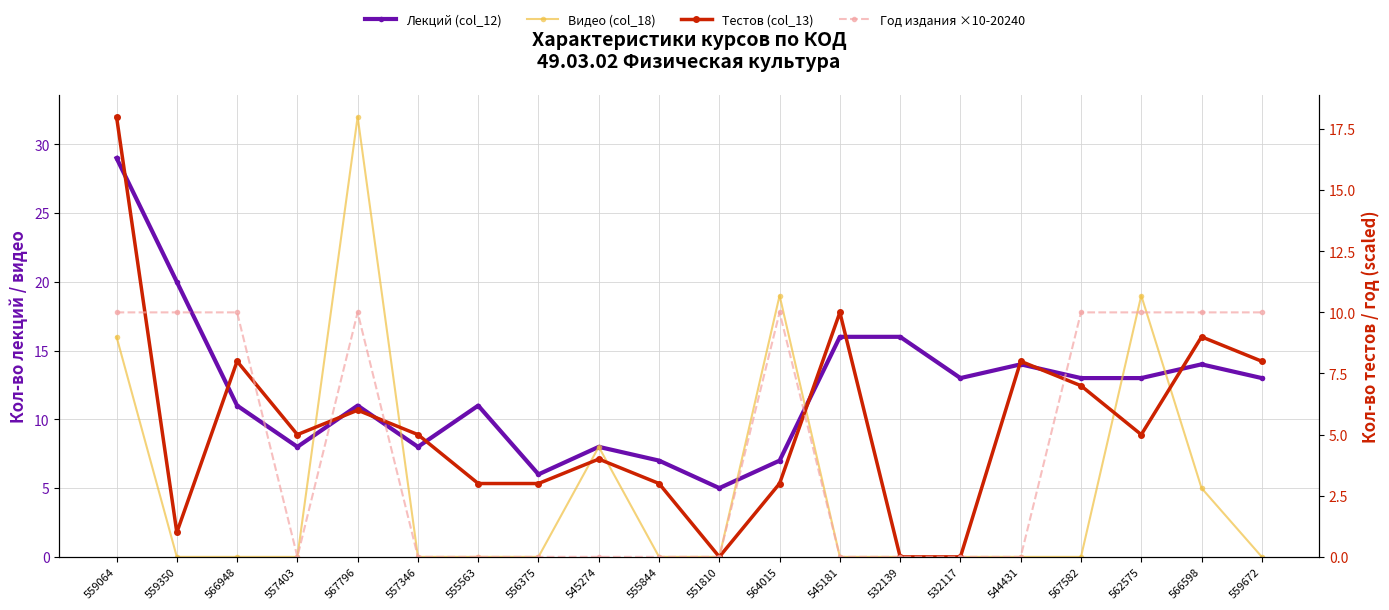

How many lines are shown in the chart?

4